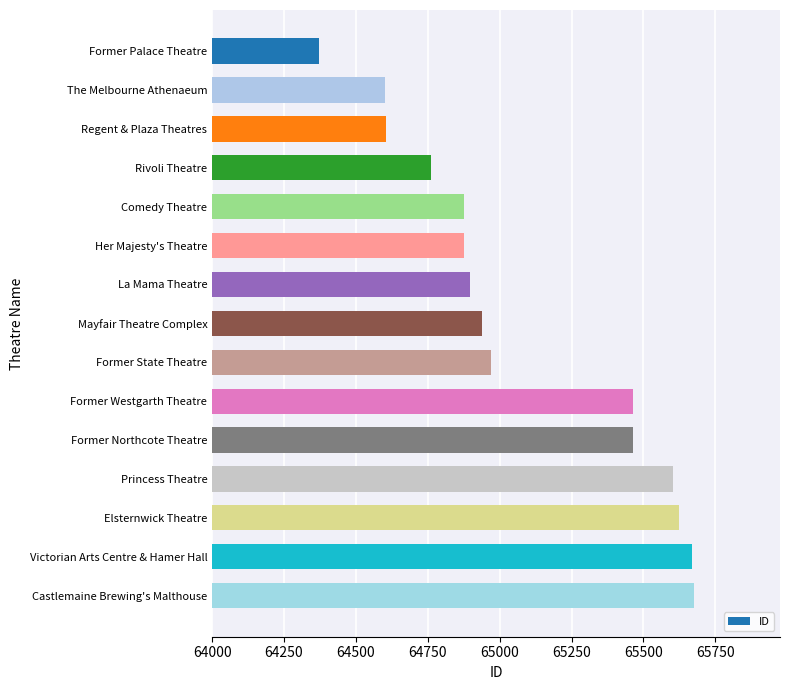

What is the change in value from Regent & Plaza Theatres to Former State Theatre?

+368